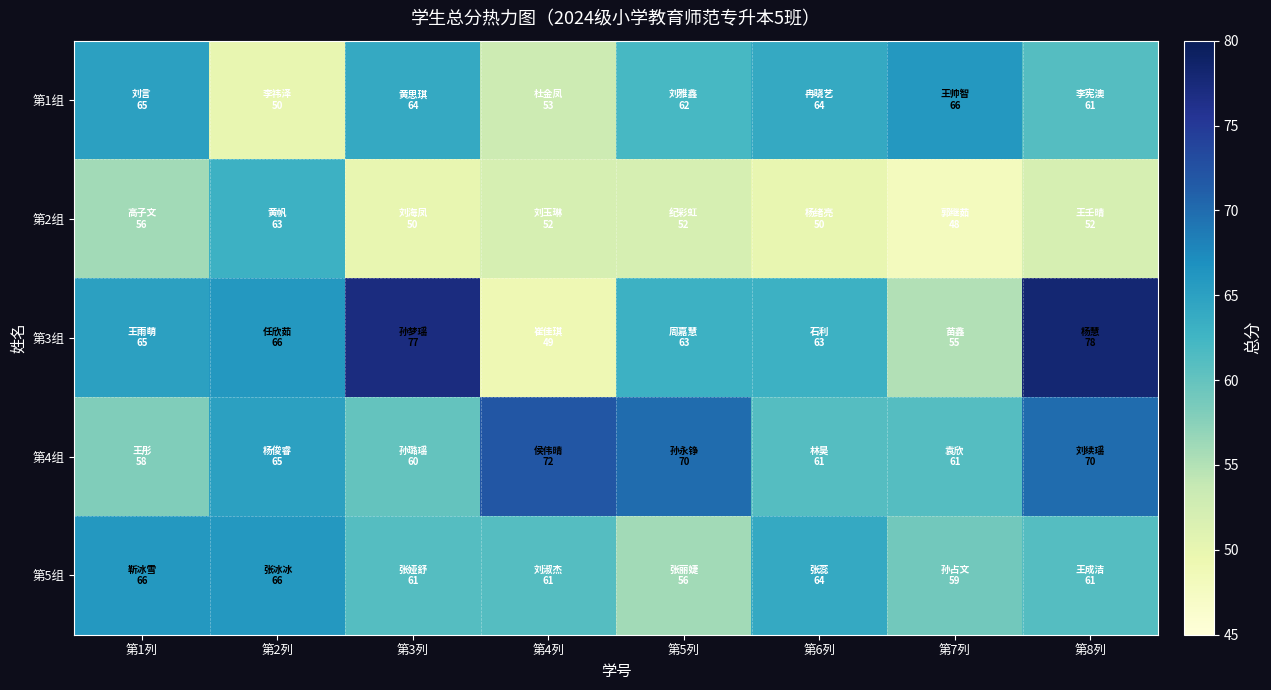

Rank the series at 第8列 from highest to lowest value.

第3组, 第4组, 第1组, 第5组, 第2组